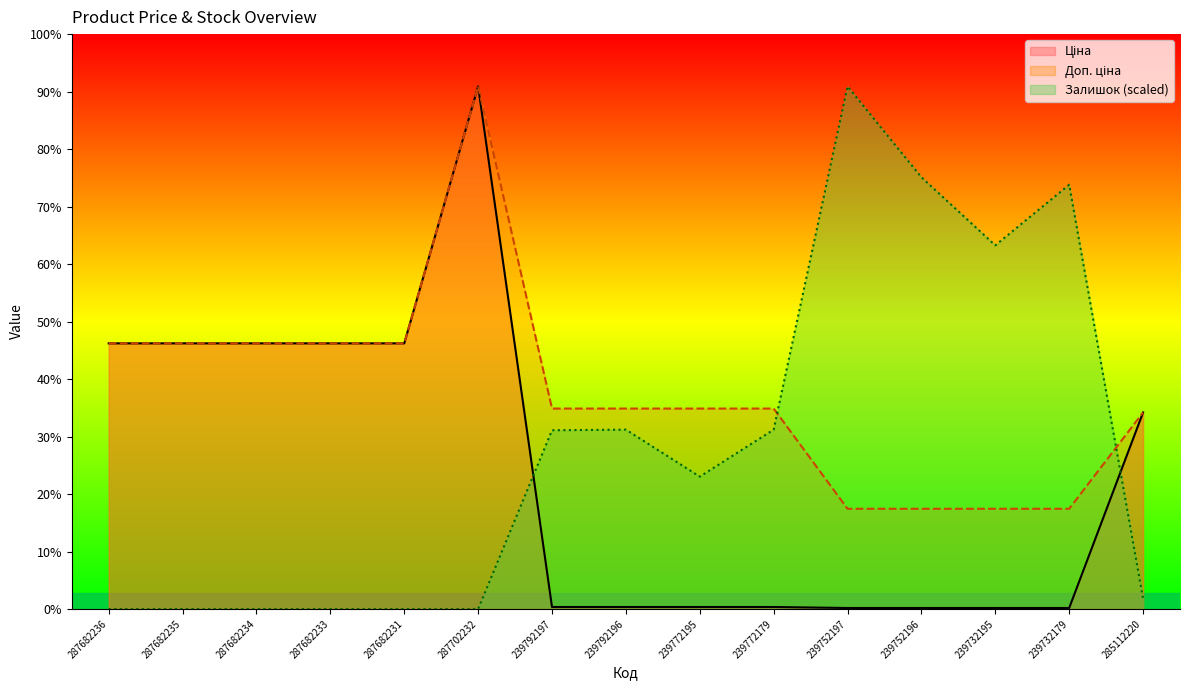

Which category has the lowest value across all series?

287682236